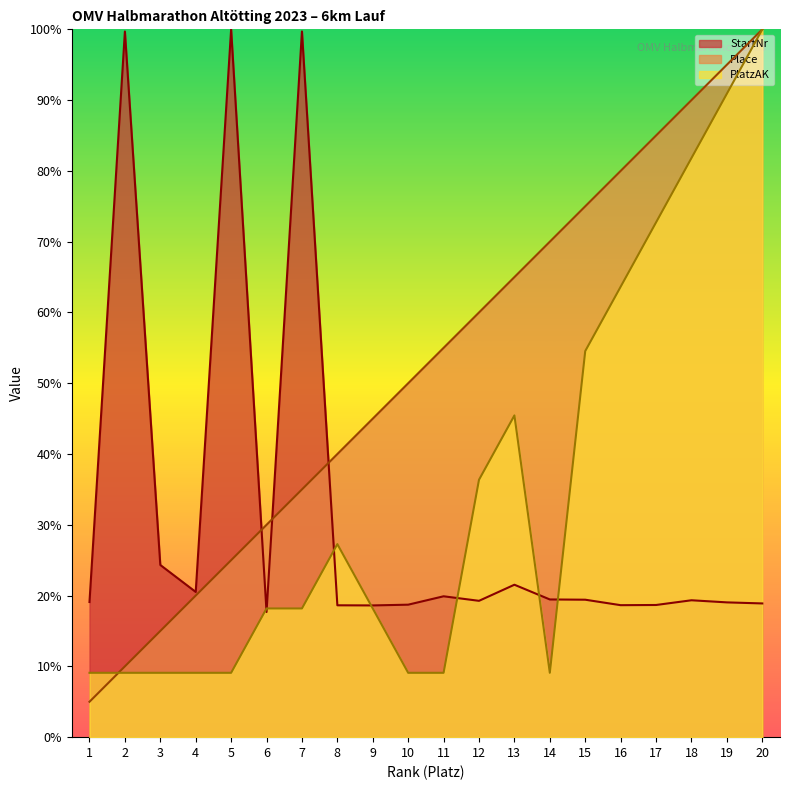

What is the sum of all Place values?

1050.0